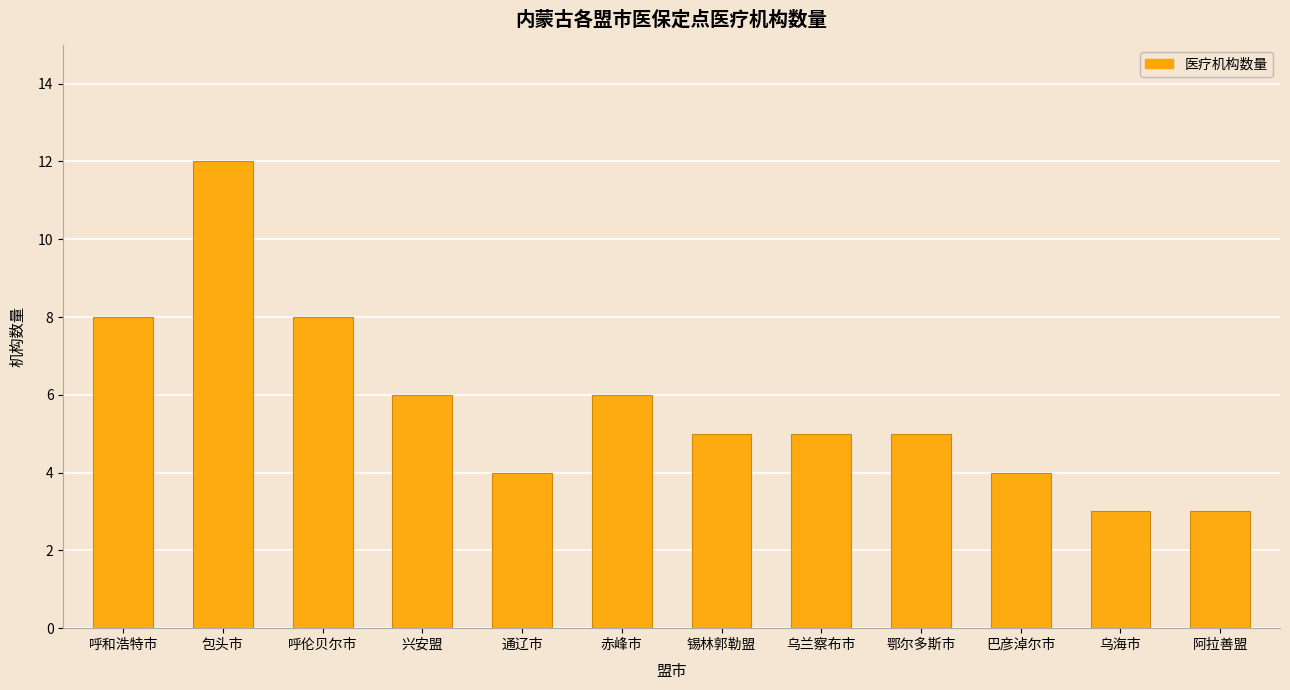

What is the label of the 12th bar from the right?

呼和浩特市